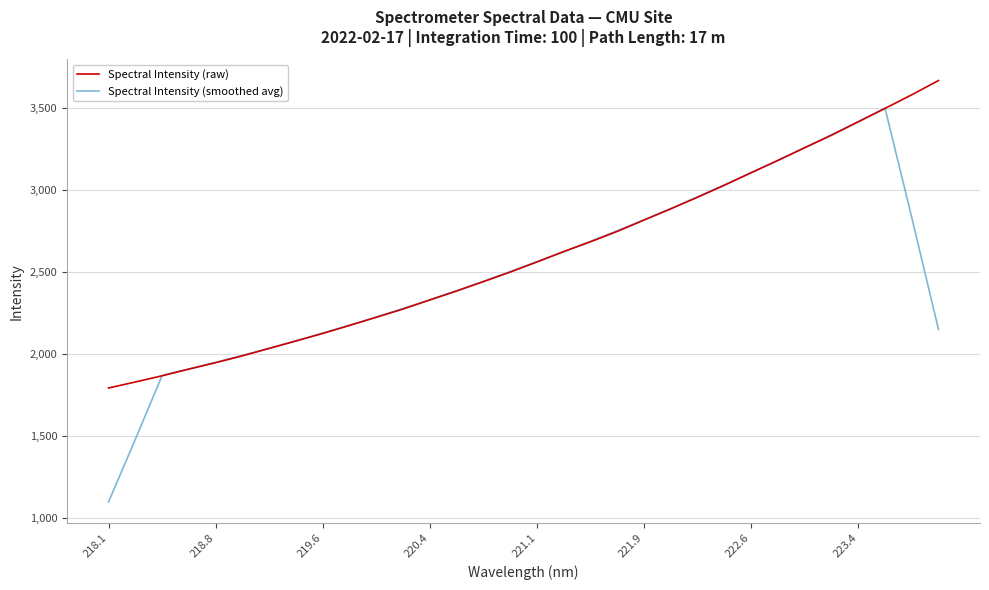

What is the minimum value shown in the chart?

1097.7